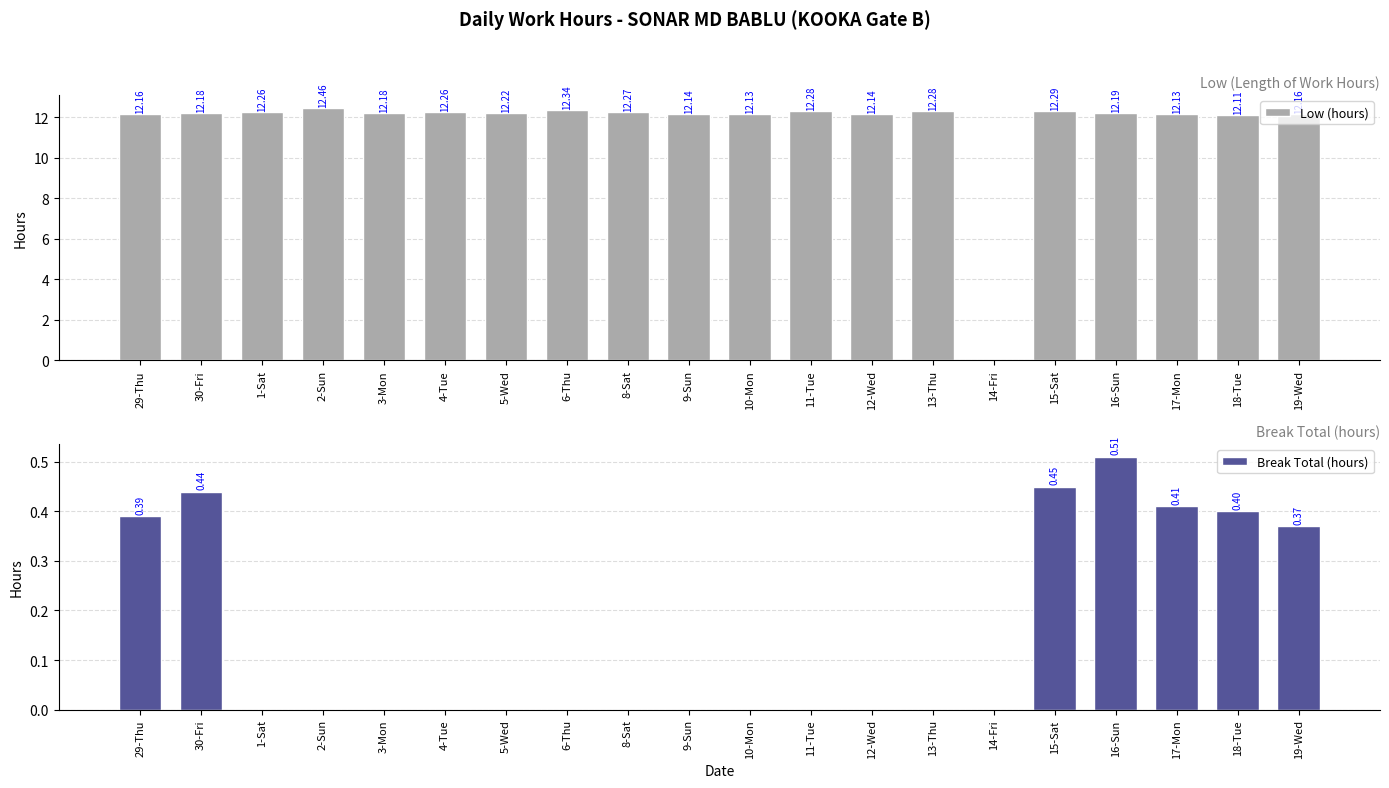

What is the greatest value displayed?

12.5